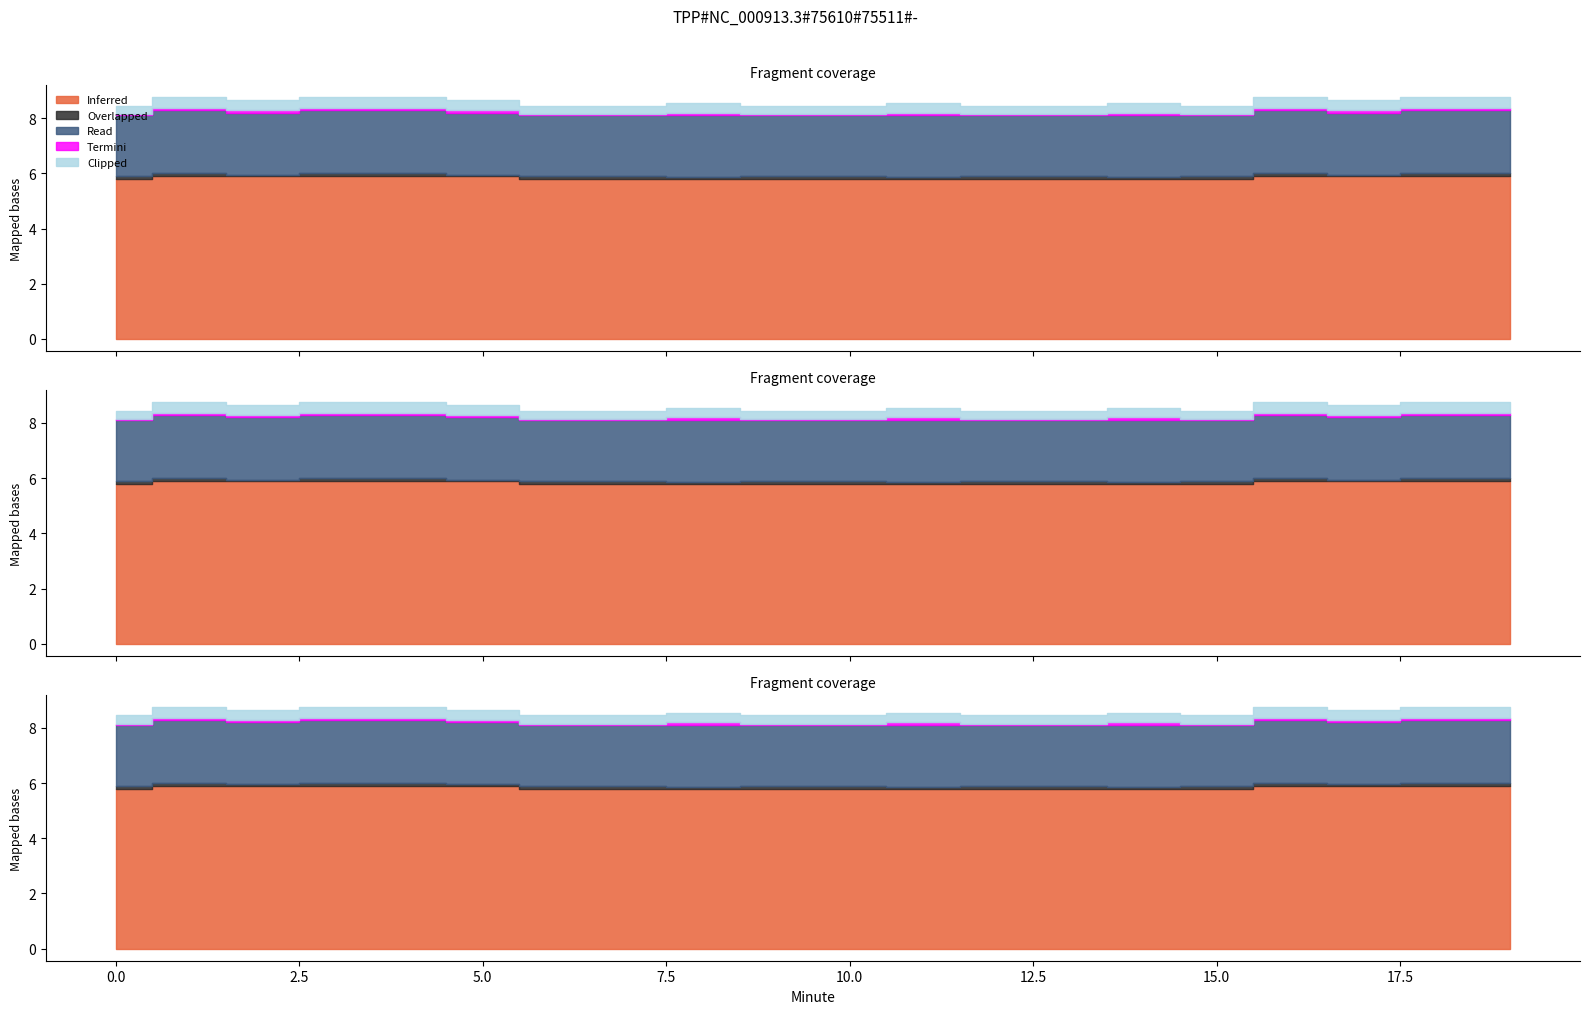

What is the total value across all series at 1?

8.8